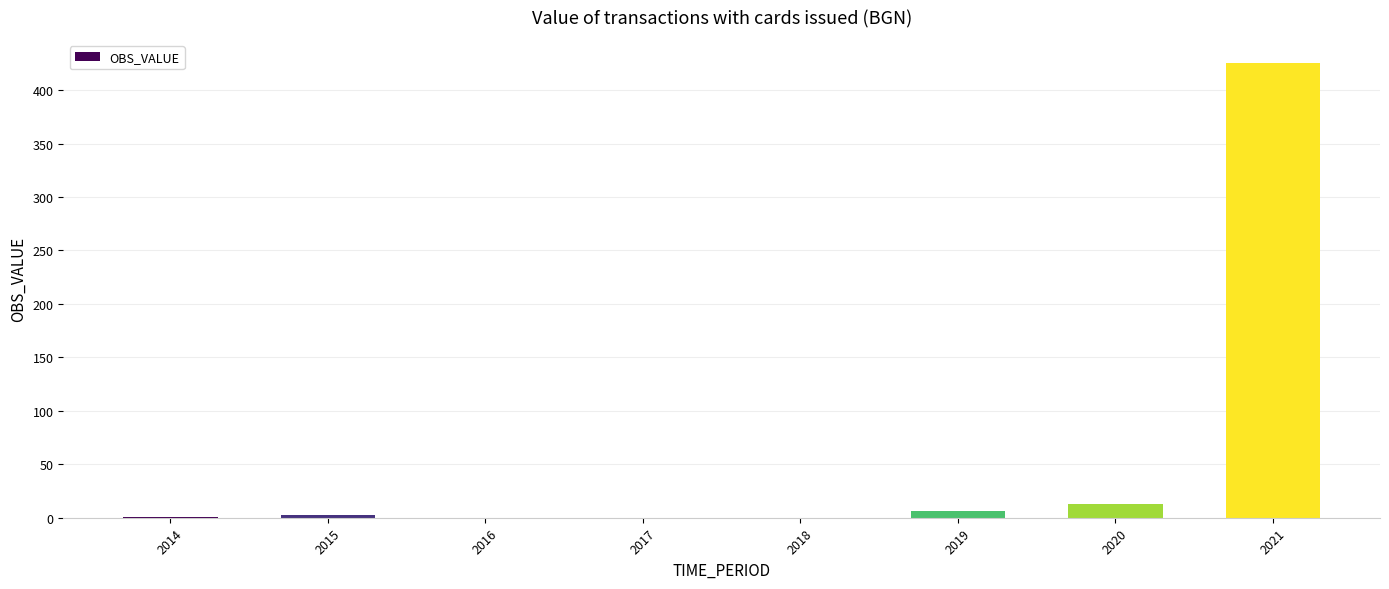

What is the maximum value shown in the chart?

425.7